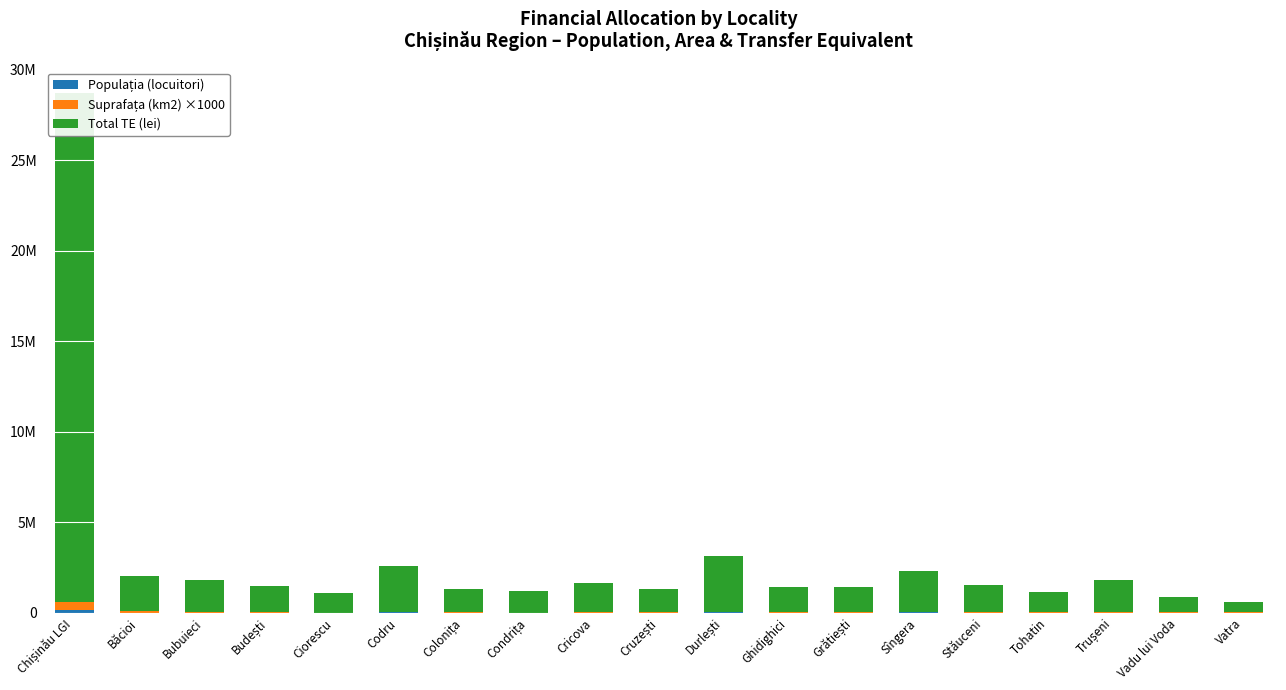

What is the value of the Suprafața (km2) ×1000 bar at the 18th from the left?

14432.9